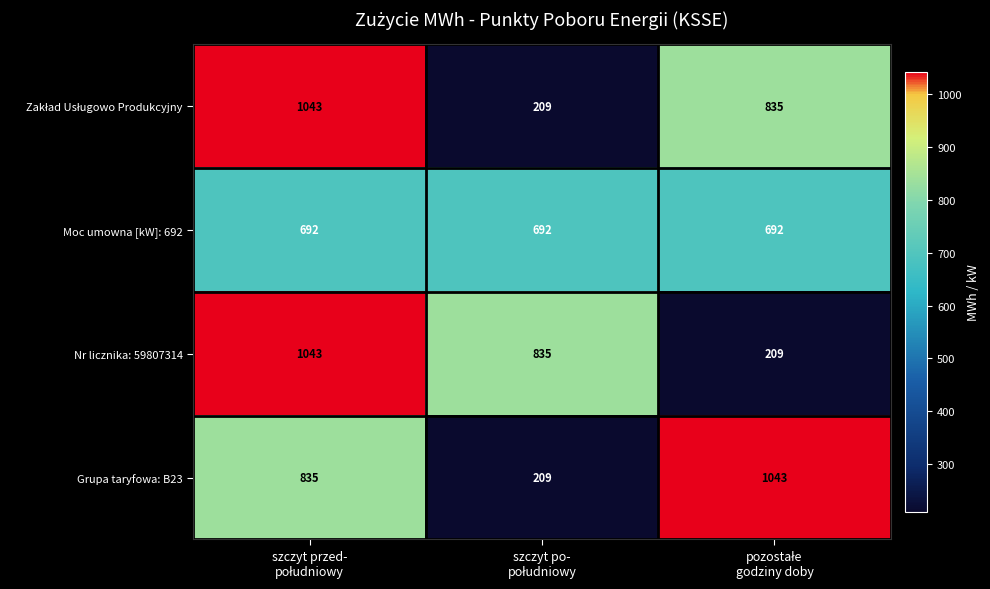

How many Grupa taryfowa: B23 values are between 209 and 1043?

3